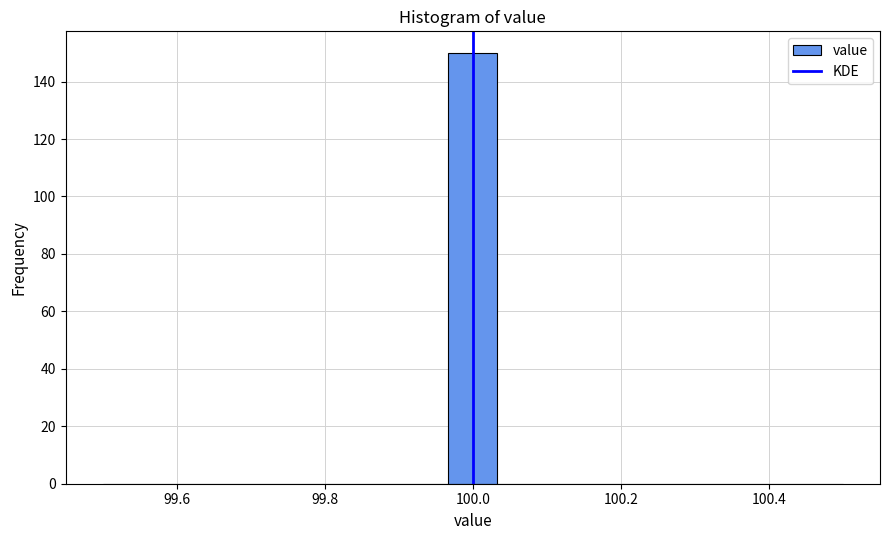

Around what value on the x-axis is the tallest bar? Give the approximate position of its centre, as read against the axis.

100.00